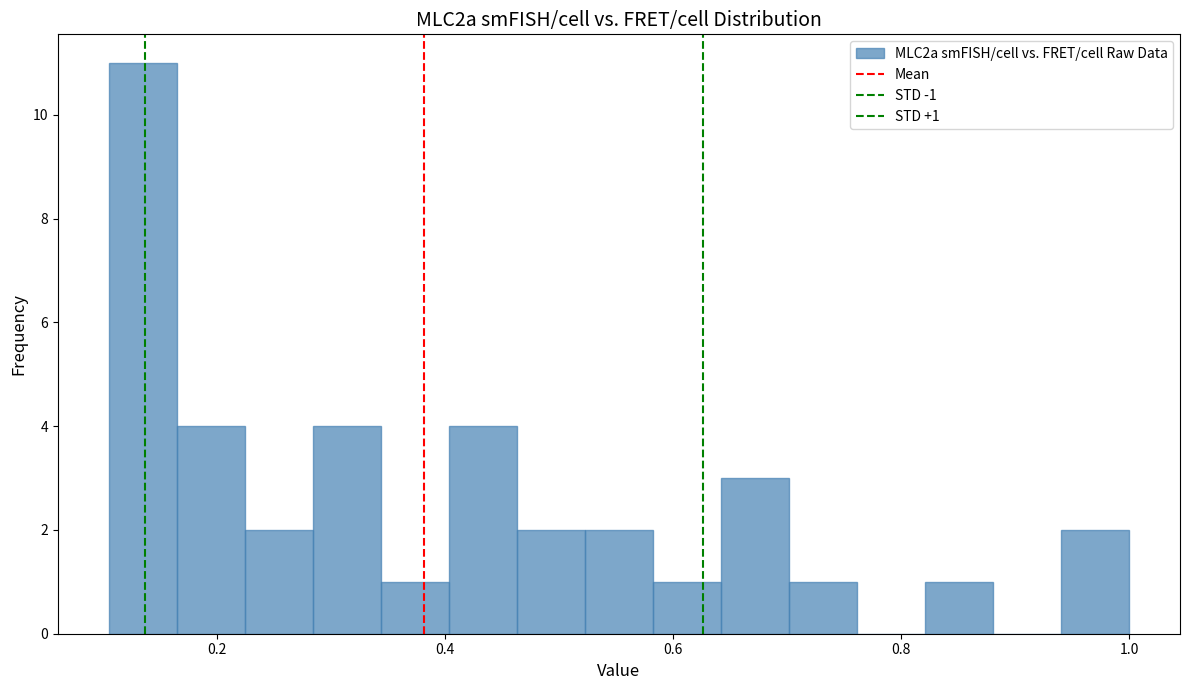

Read against the x-axis, roughly where is the centre of the tallest bar?

0.14